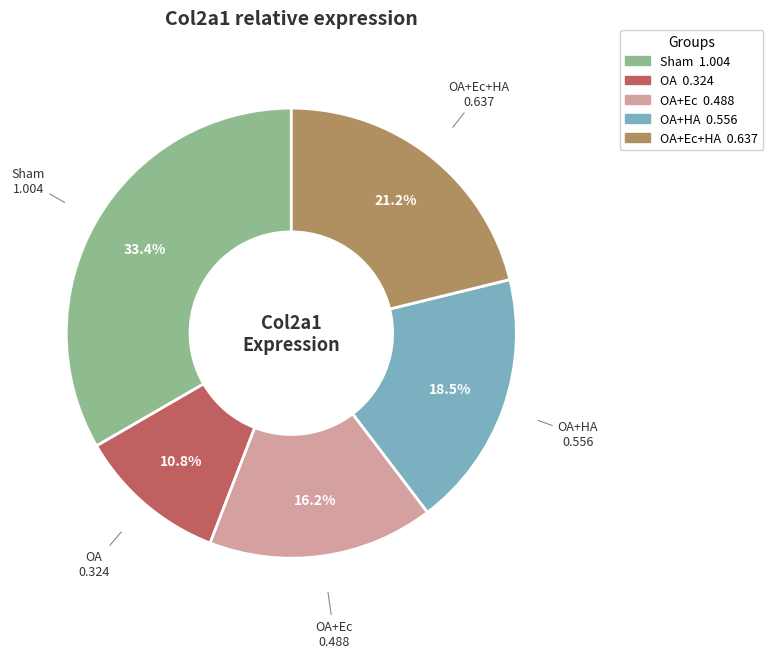

Does any single category account for the majority?

No